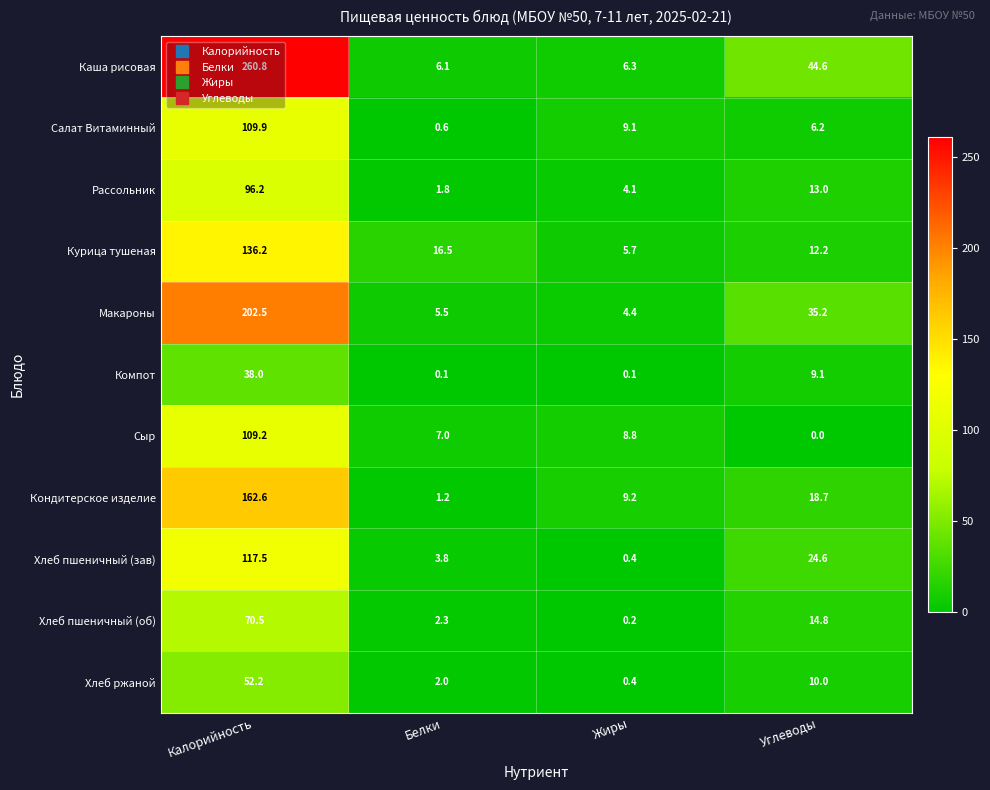

What is the total value across all series at Калорийность?

1355.6